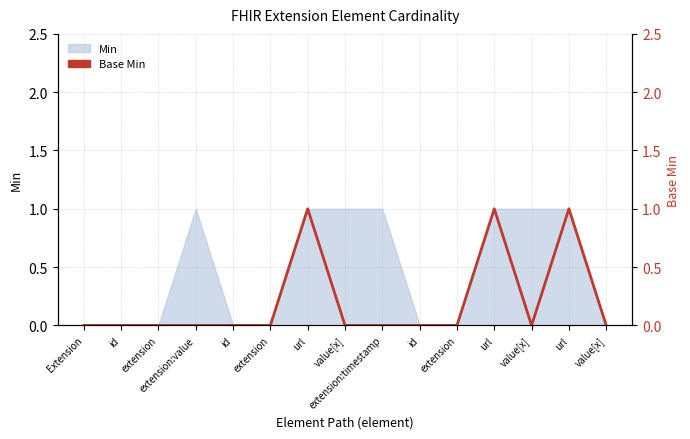

True or false: the data shows 0 at value[x].

True